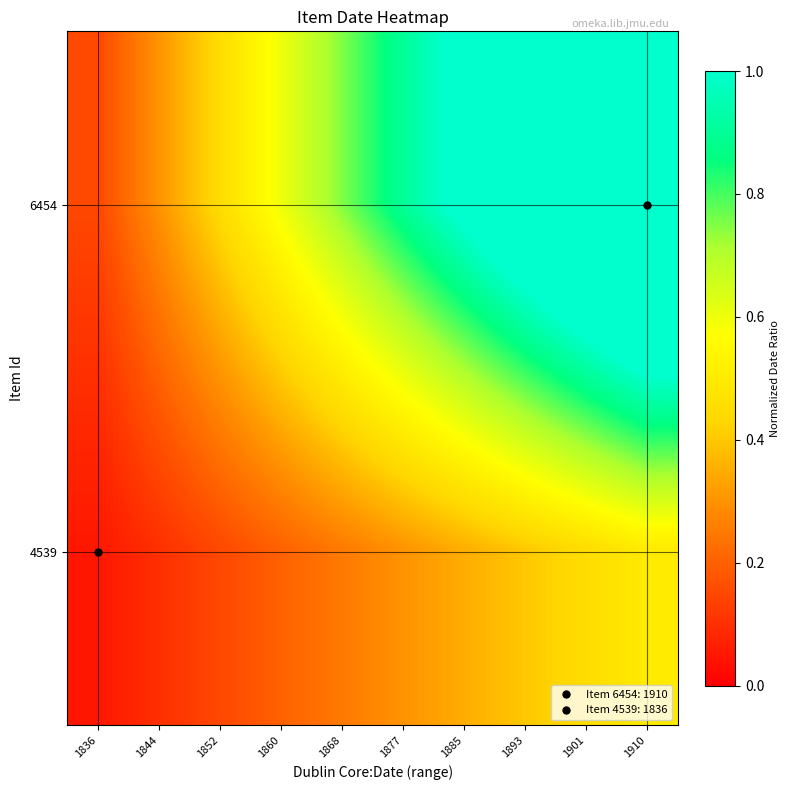

Between 1893 and 1836, which is larger?

1893